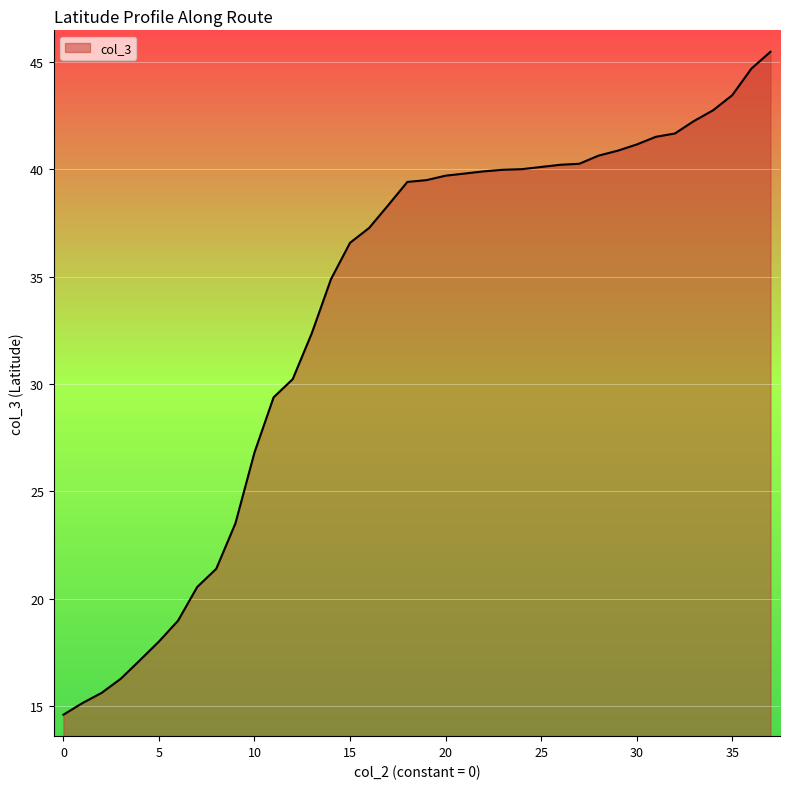

What is the difference between the maximum and minimum values?

30.9